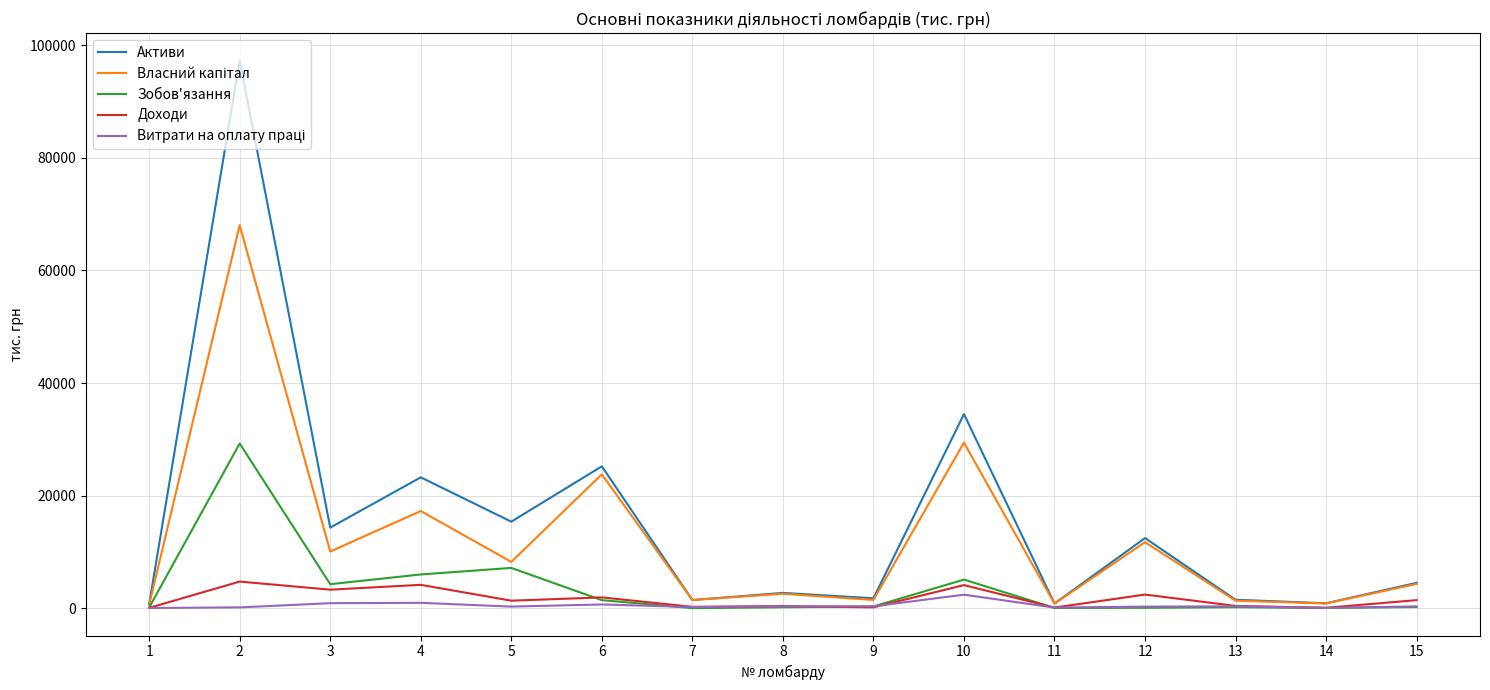

Which series has the widest spread of values?

Активи